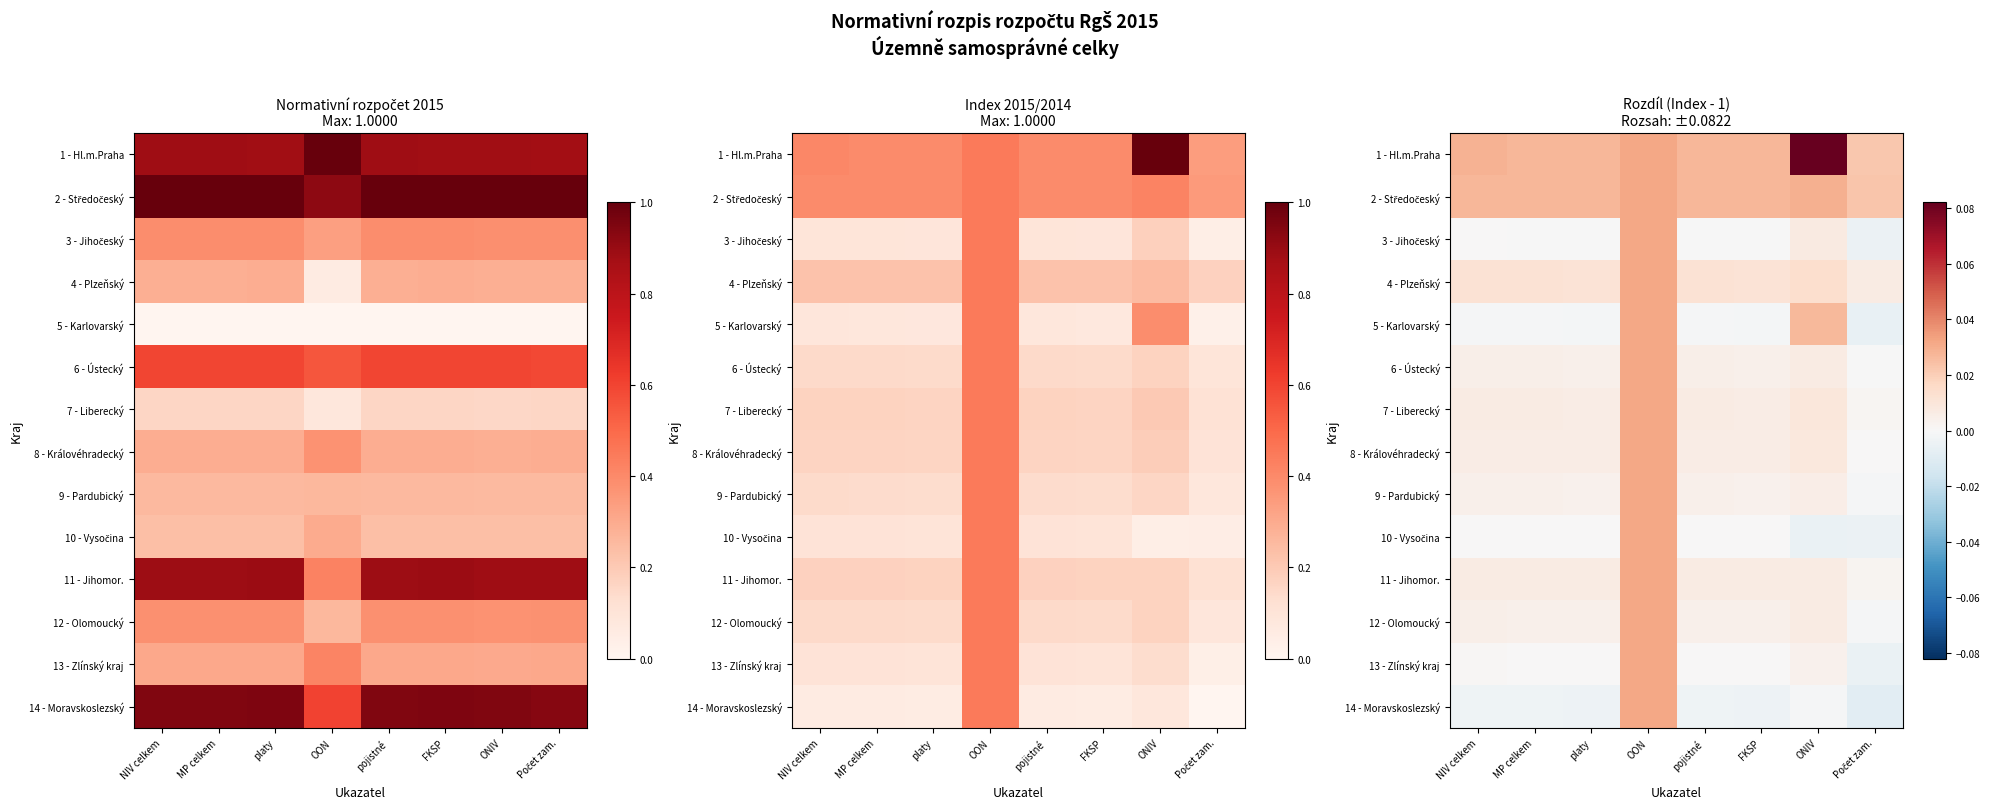

Is it true that 1 - Hl.m.Praha equals 0.0 at pojistné?

False